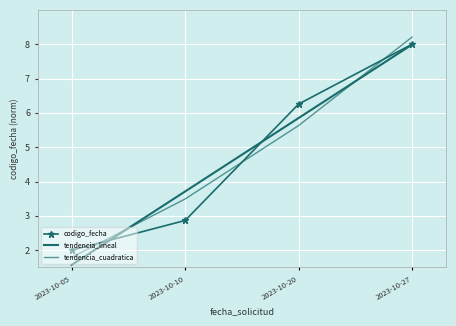

The codigo_fecha series shows 11.7 at 2023-10-27. True or false?

False